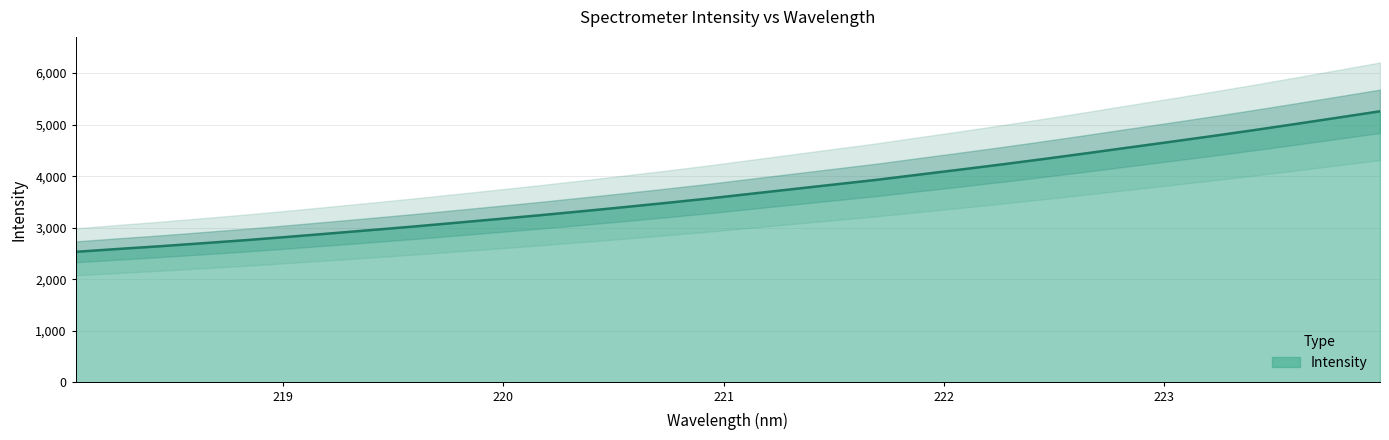

What is the label of the 17th point from the right?

220.9264